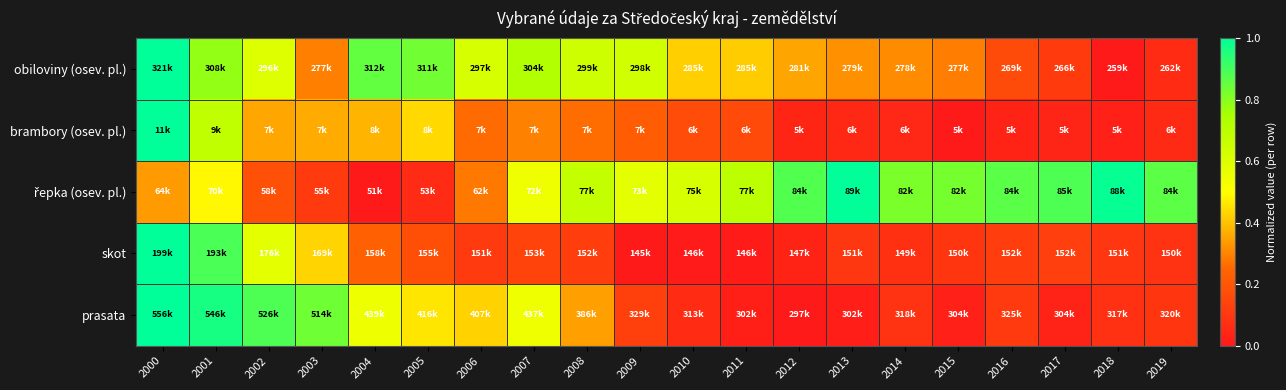

Between 2011 and 2019, which series saw the biggest shift?

obiloviny (osev. pl.)